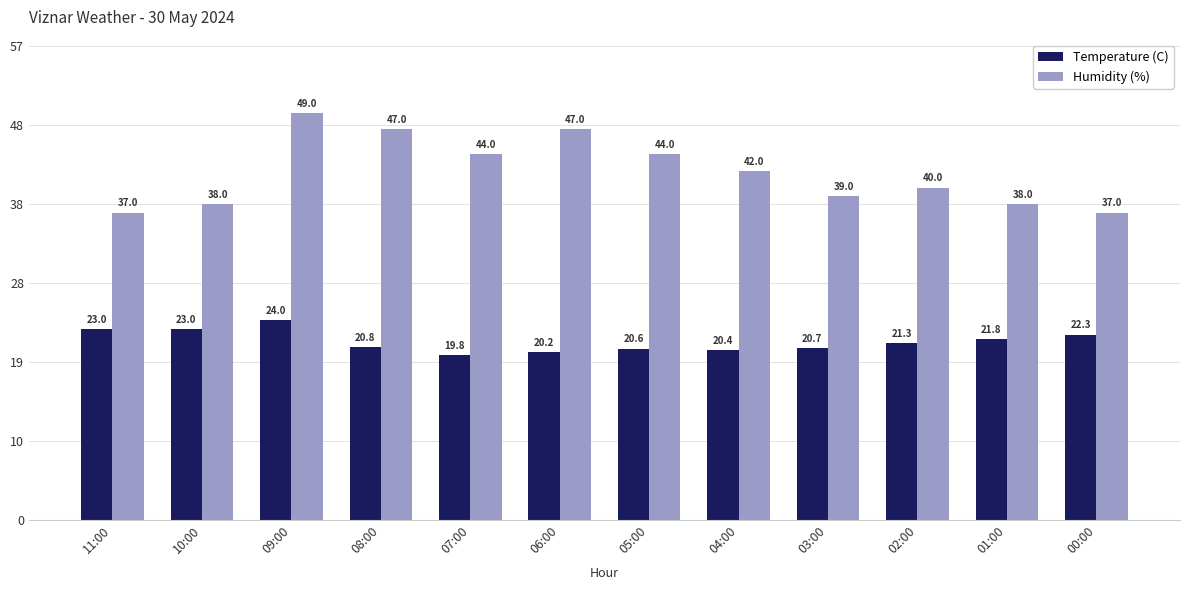

Is it true that Temperature (C) equals 34.0 at 10:00?

False